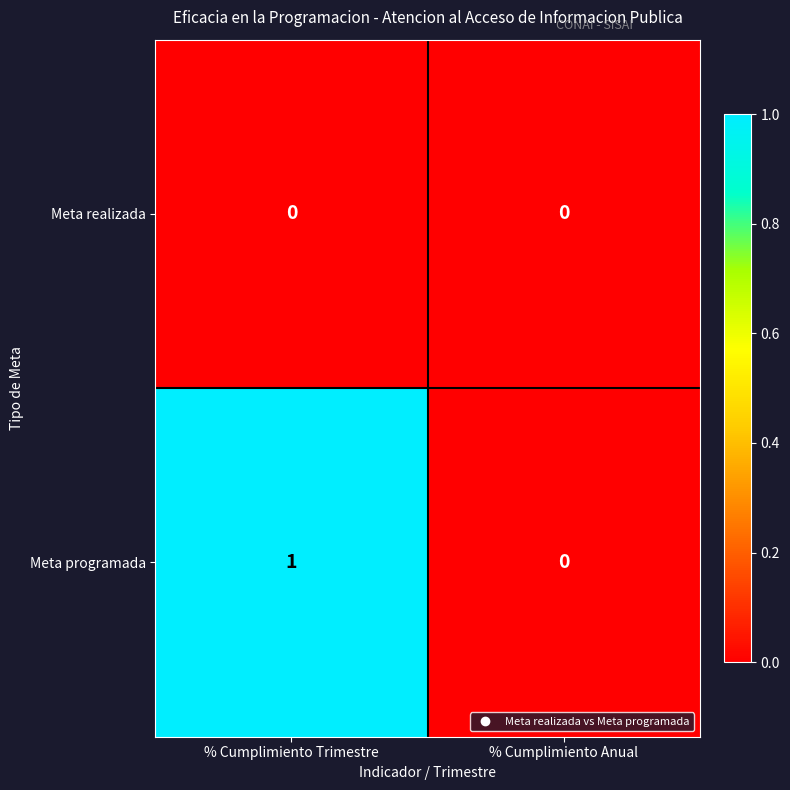

Which series has the largest range (max minus min)?

Meta programada